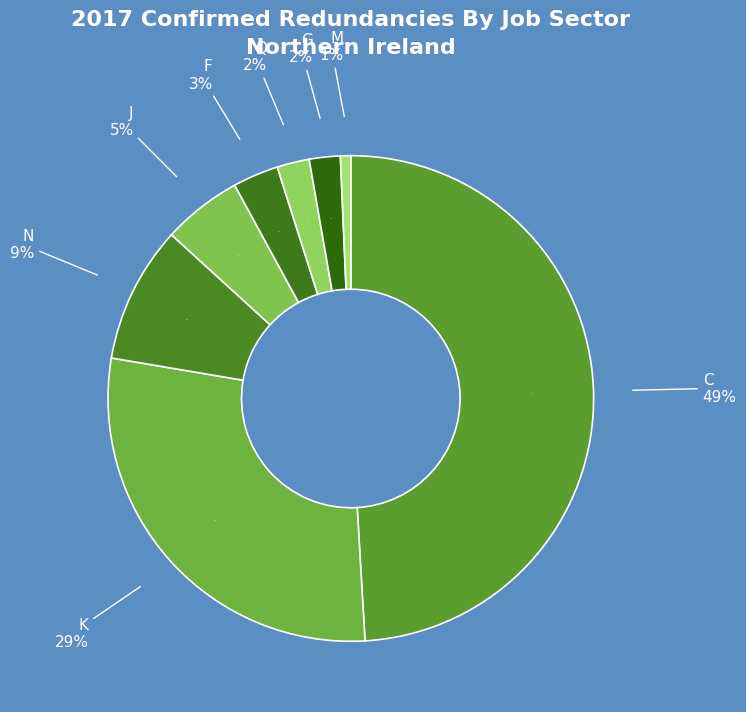

Which slice is the largest?

C